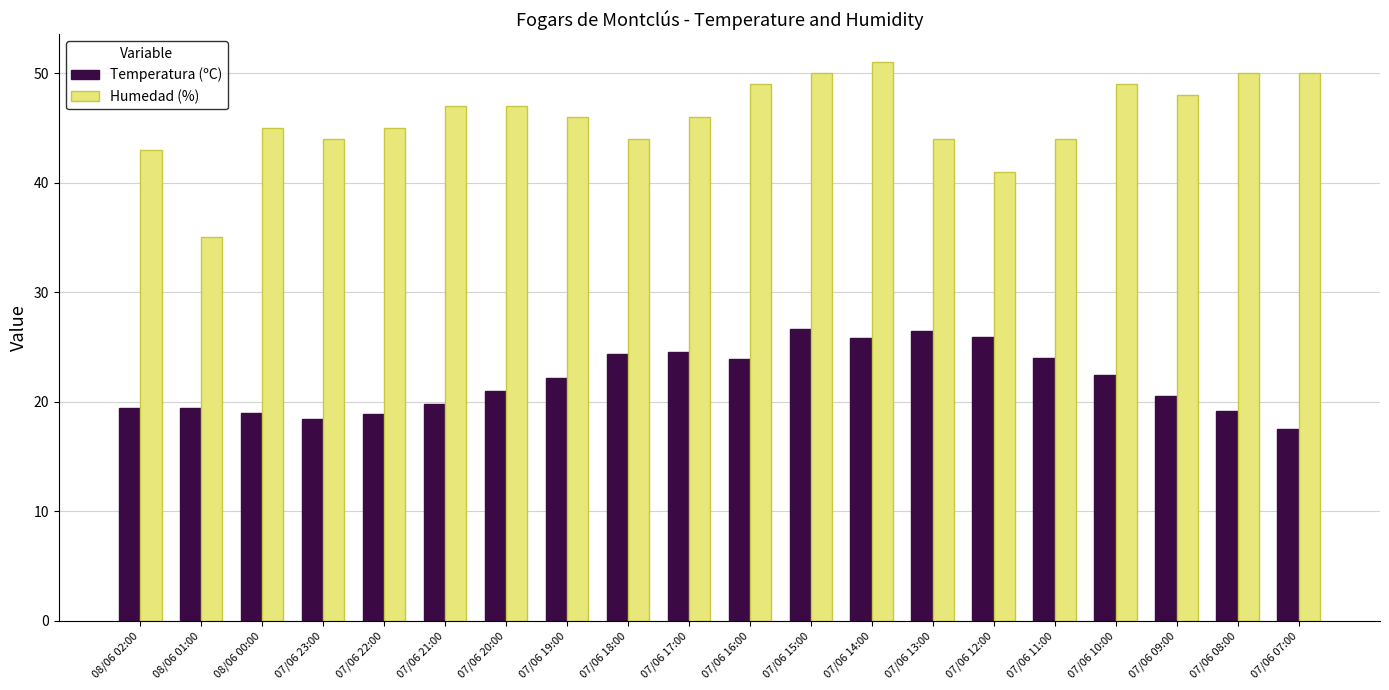

Does the chart contain any negative values?

No